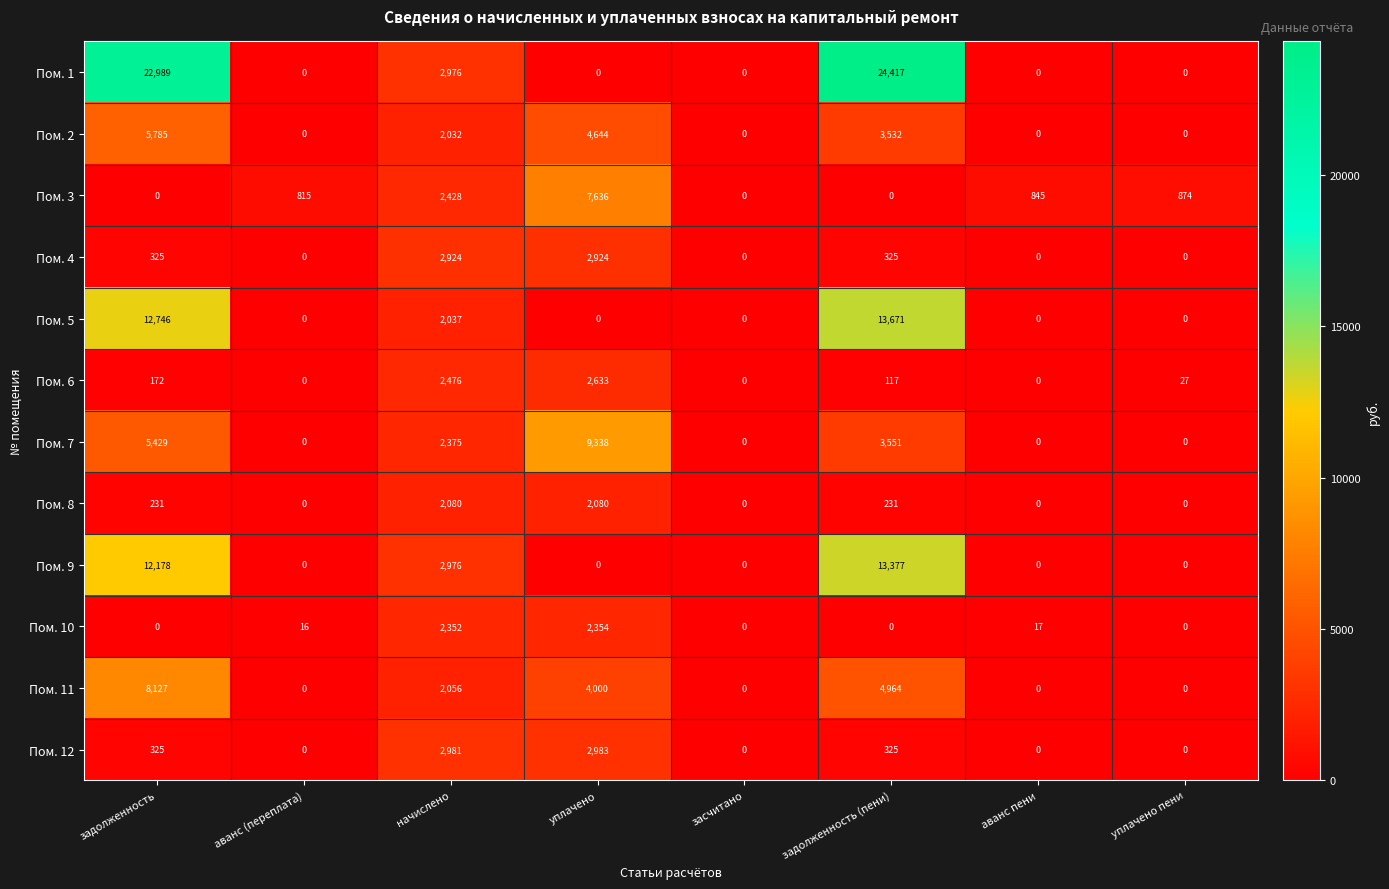

At which label does Пом. 2 first exceed 2032?

задолженность